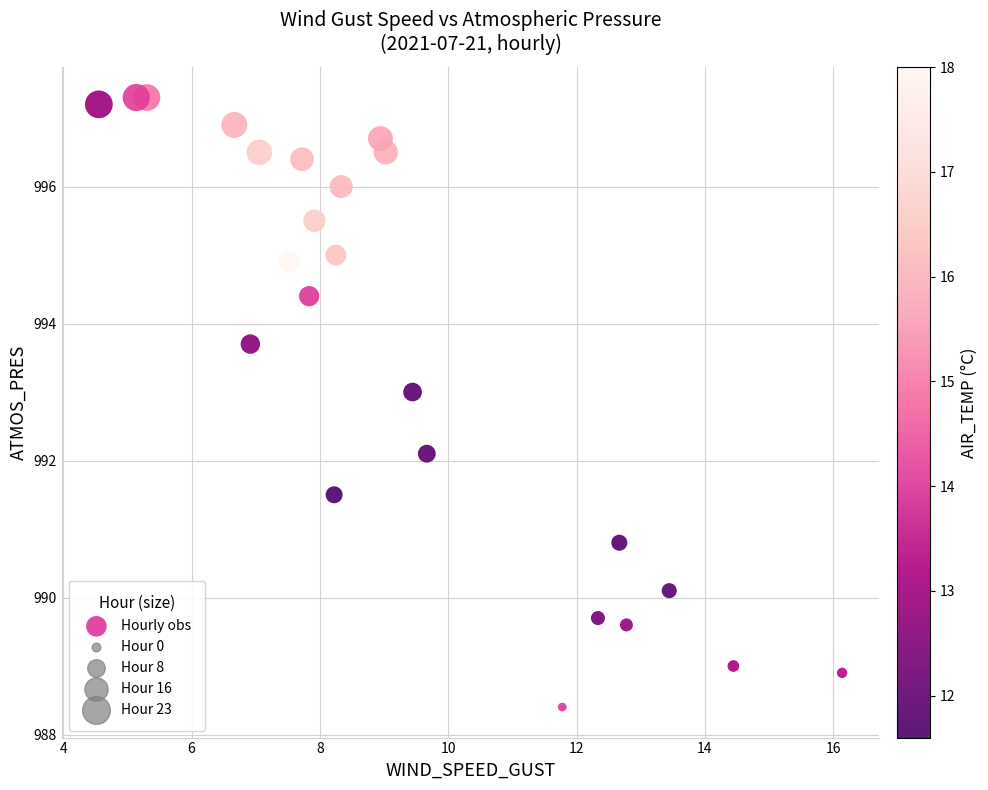

What Y value in the scatter plot is closest to 992?

992.1